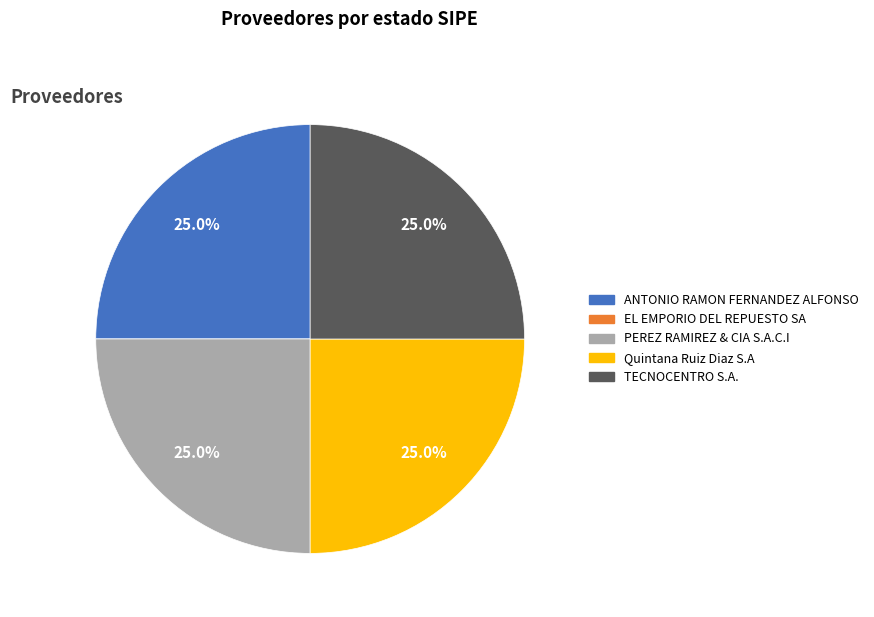

What is the total percentage of Quintana Ruiz Diaz S.A and TECNOCENTRO S.A.?

50.0%